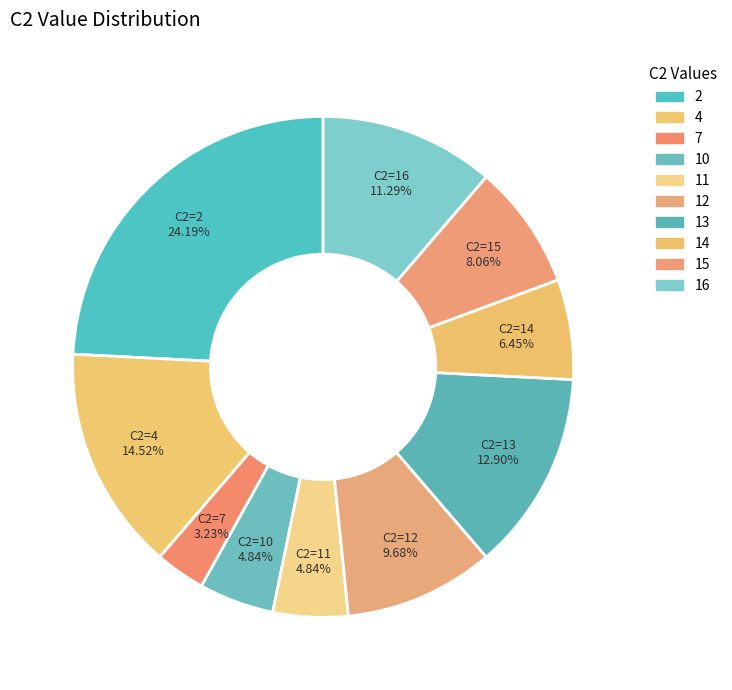

How many segments does this pie chart have?

10